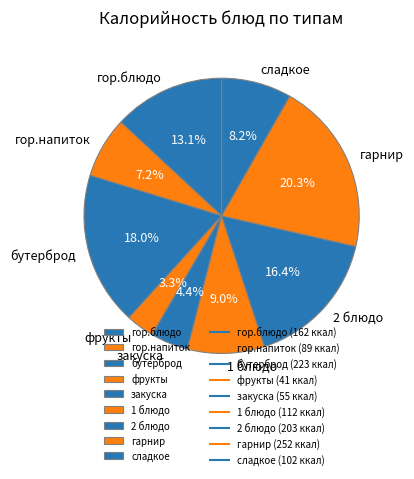

Combined, what portion of the pie is 1 блюдо and бутерброд?

27.0%